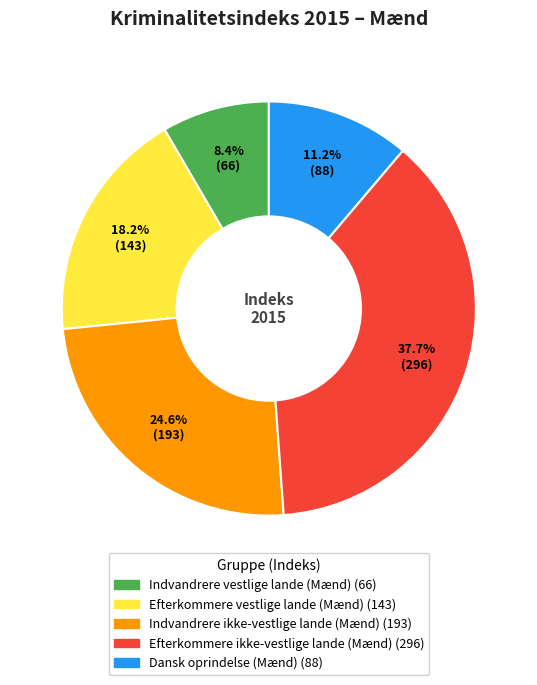

Rank the categories by value from highest to lowest.

Efterkommere ikke-vestlige lande (Mænd), Indvandrere ikke-vestlige lande (Mænd), Efterkommere vestlige lande (Mænd), Dansk oprindelse (Mænd), Indvandrere vestlige lande (Mænd)